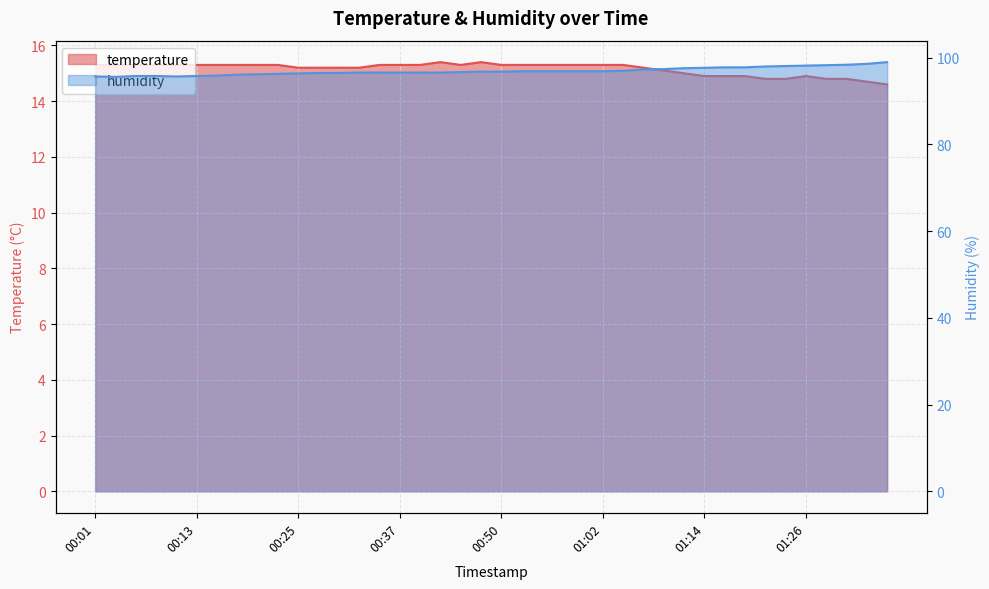

At which category does humidity reach its first local valley?

00:03